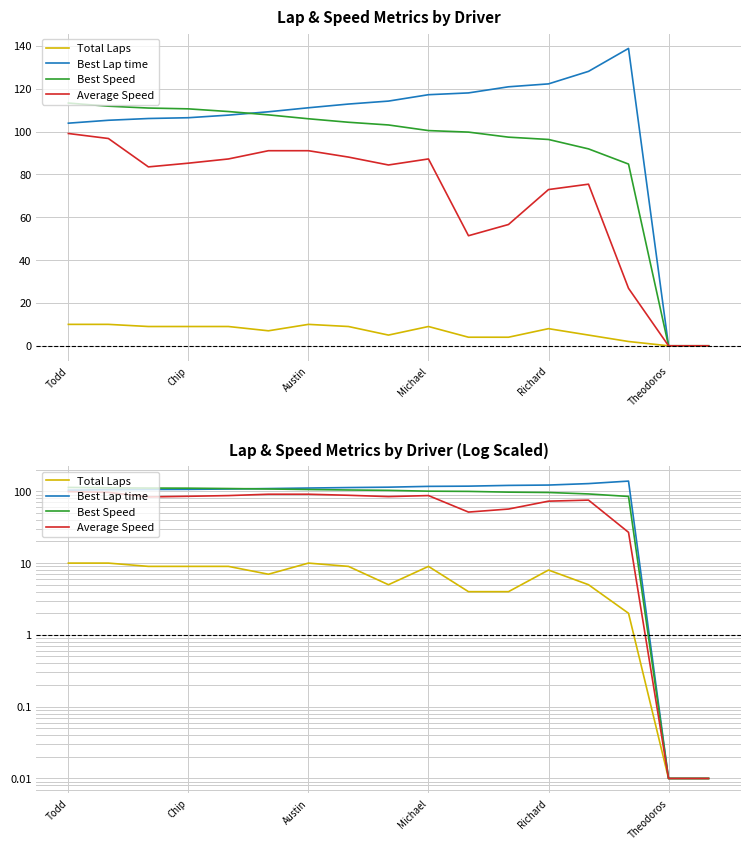

What is the total value across all series at 8?

306.7